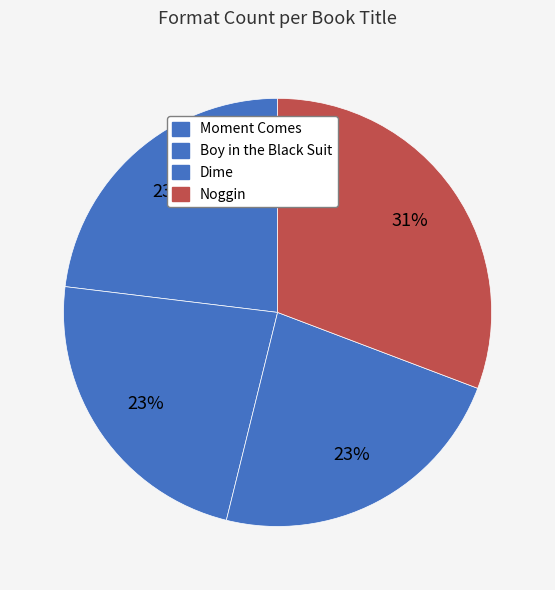

Count the number of slices in the pie.

4